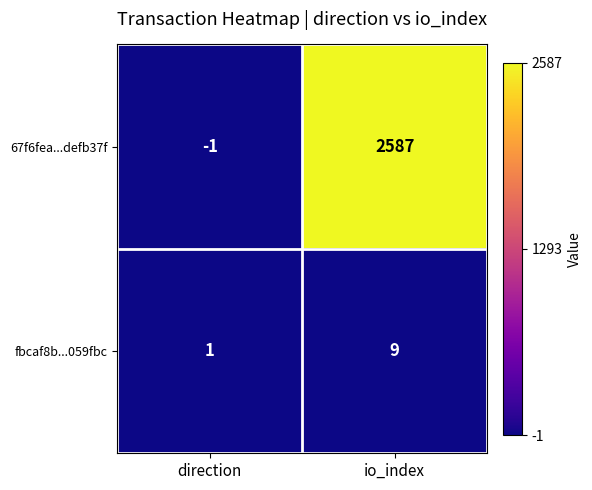

What is the spread (max minus min) of values at direction?

2